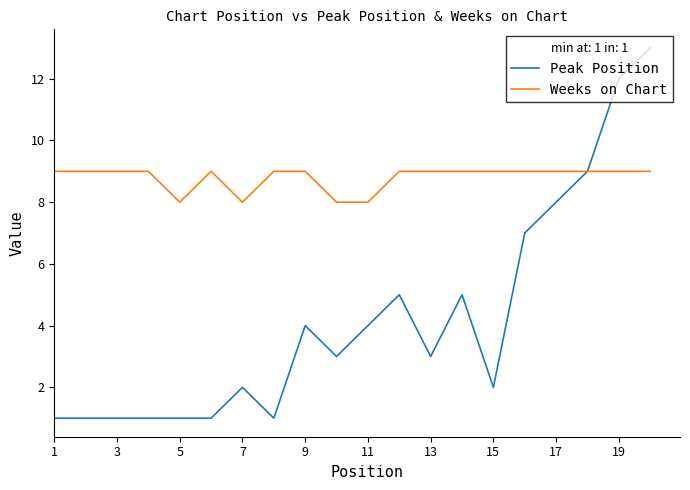

Which series has the widest spread of values?

Peak Position